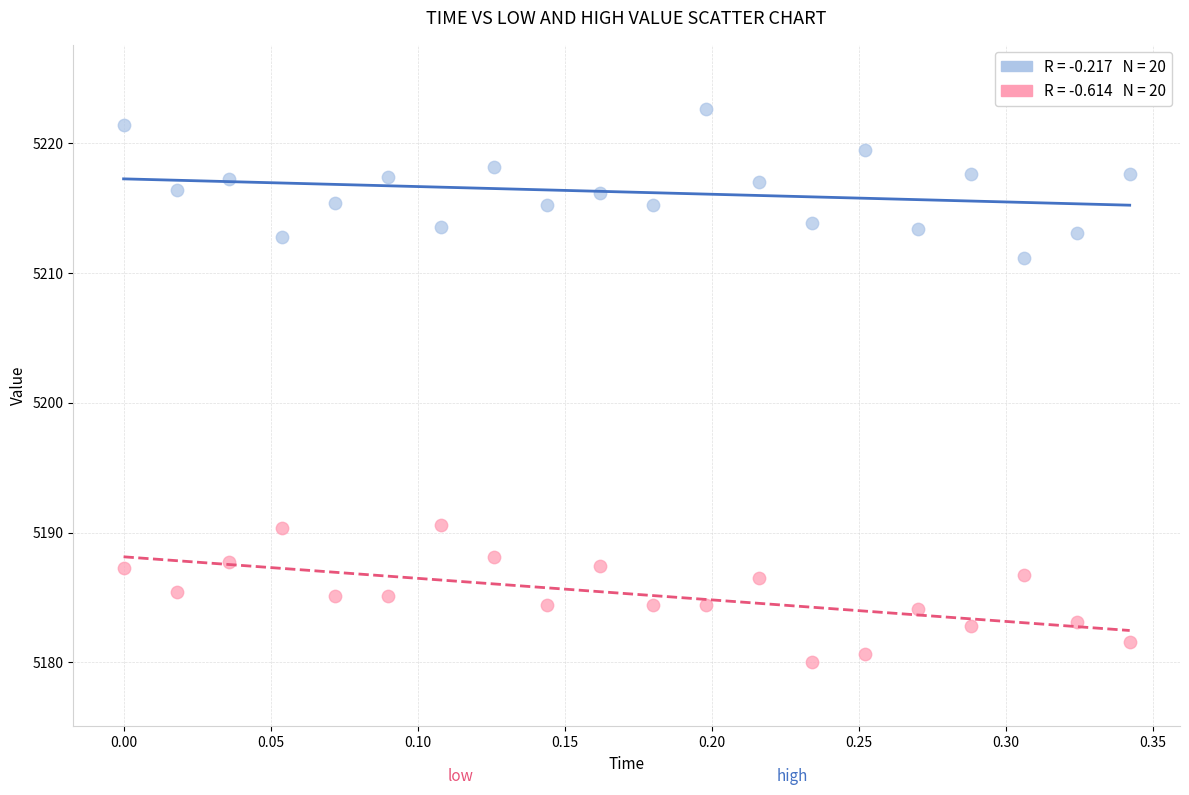

Across all data points, what is the range of Y values (max minus min)?

42.5